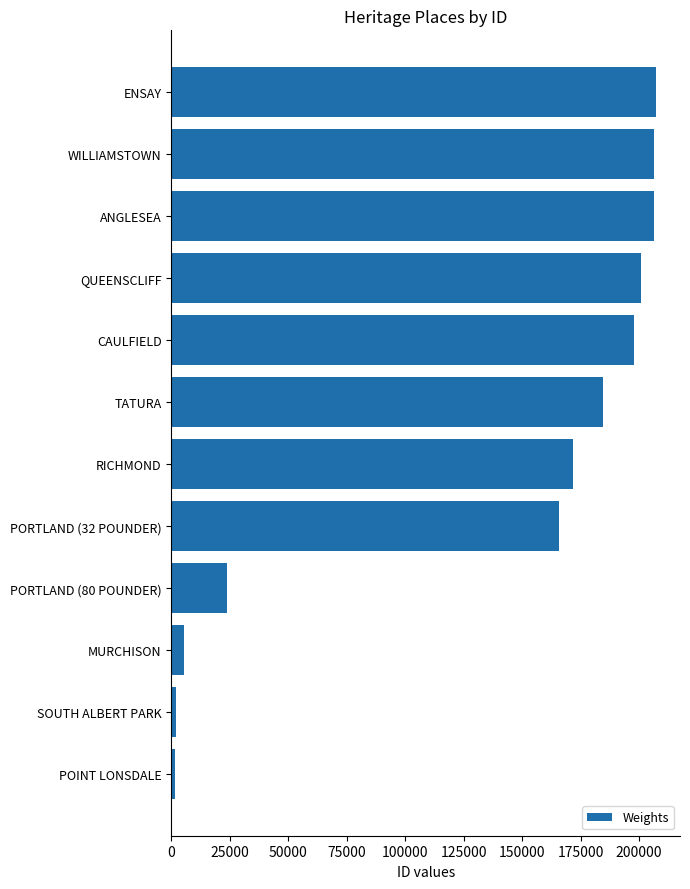

Between SOUTH ALBERT PARK and ANGLESEA, which is larger?

ANGLESEA